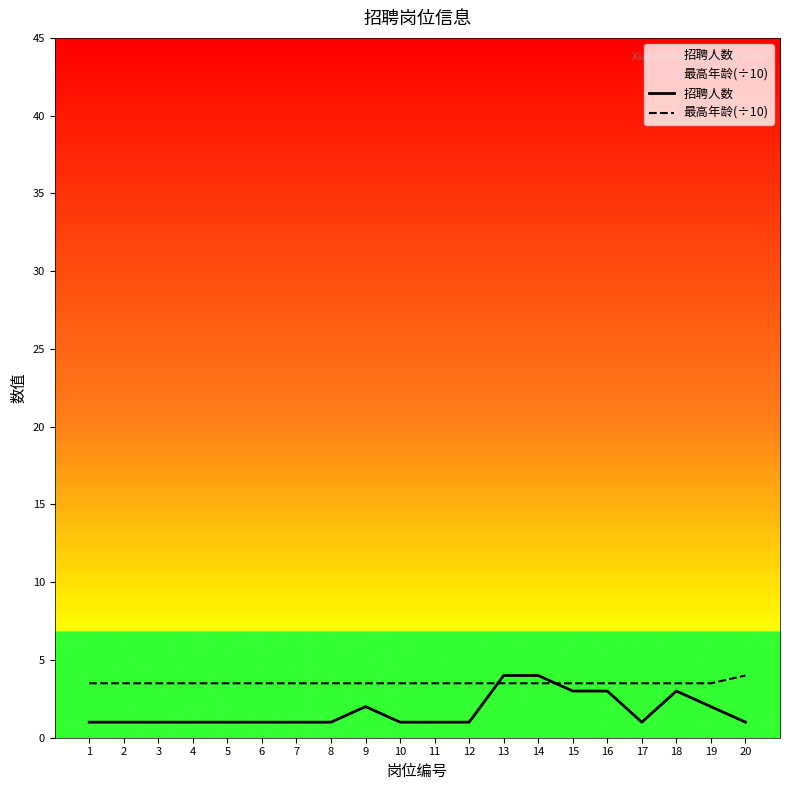

How many intersections are there between 招聘人数 and 最高年龄(÷10)?

2